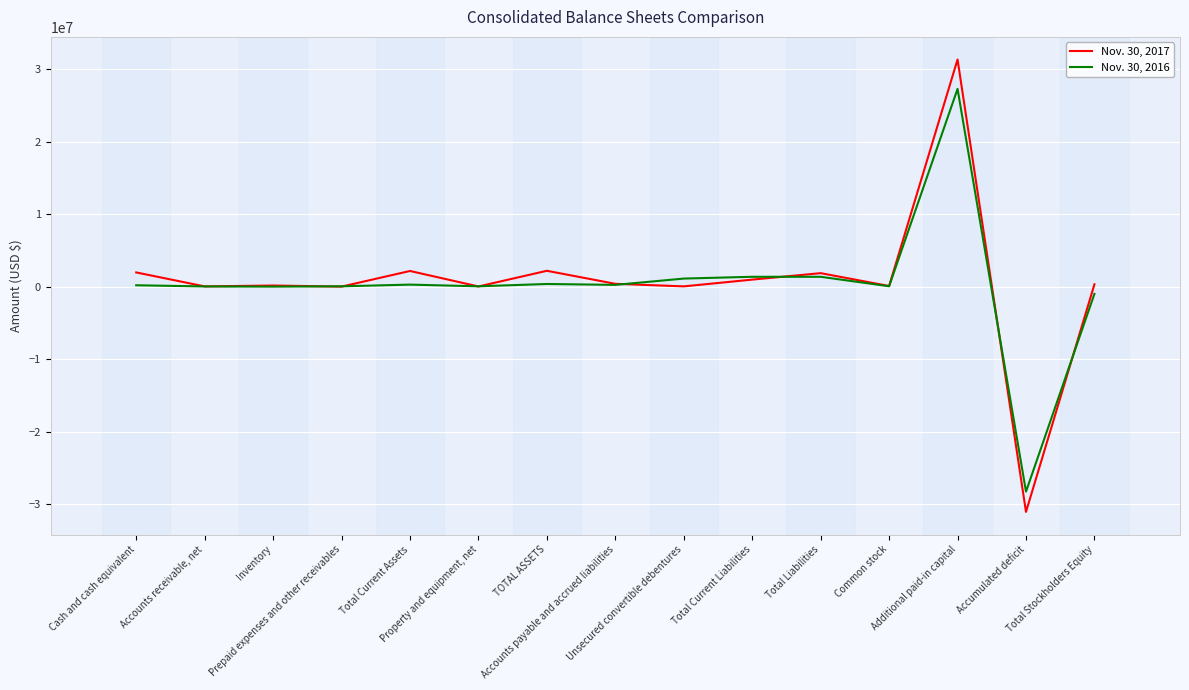

What is the lowest value of the Nov. 30, 2016 series?

-28298613